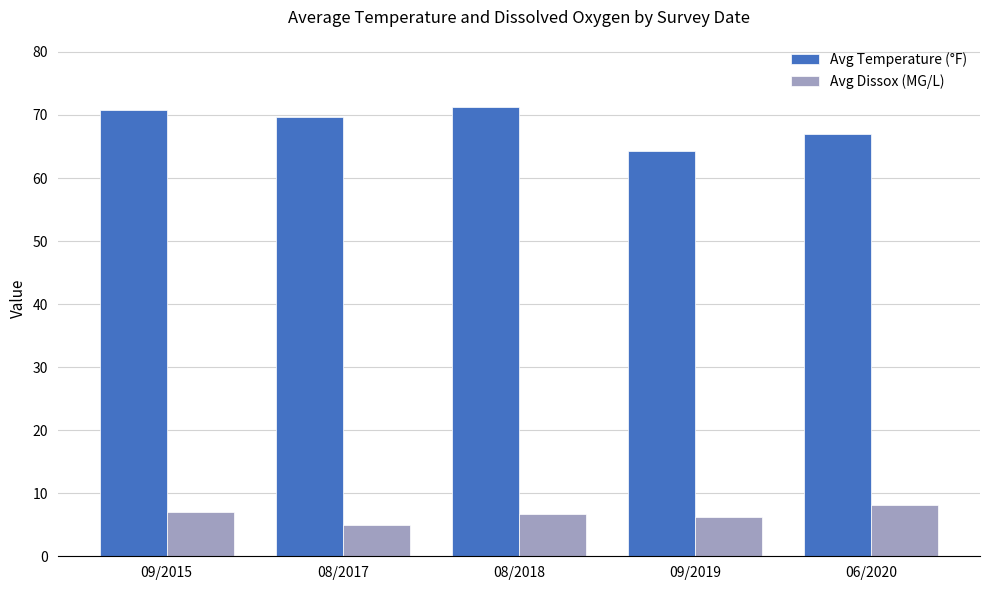

Which series has the largest range (max minus min)?

Avg Temperature (°F)